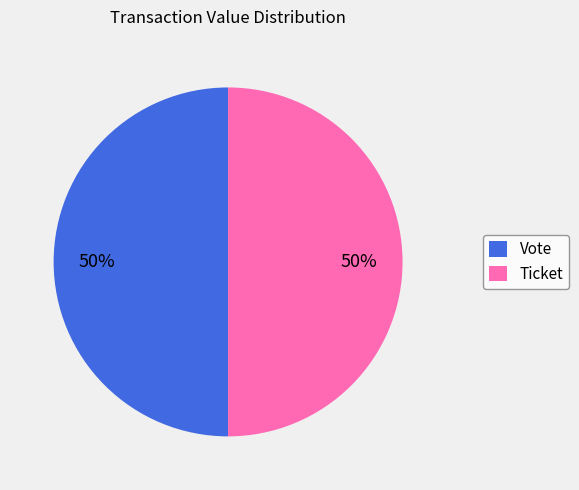

To the nearest percent, what is the difference between the largest and smallest slice percentages?

0%